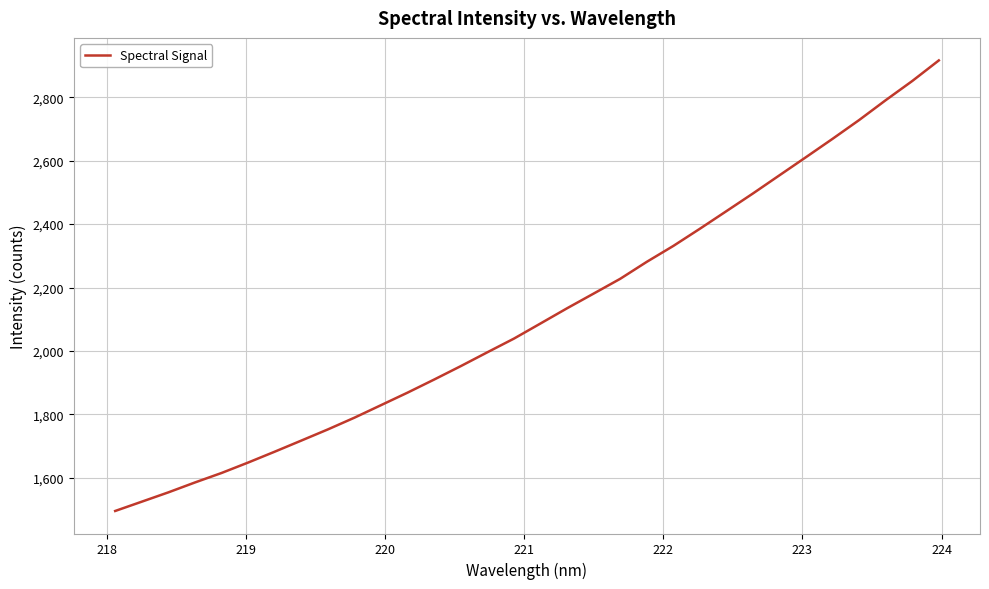

What is the maximum value shown in the chart?

2916.2